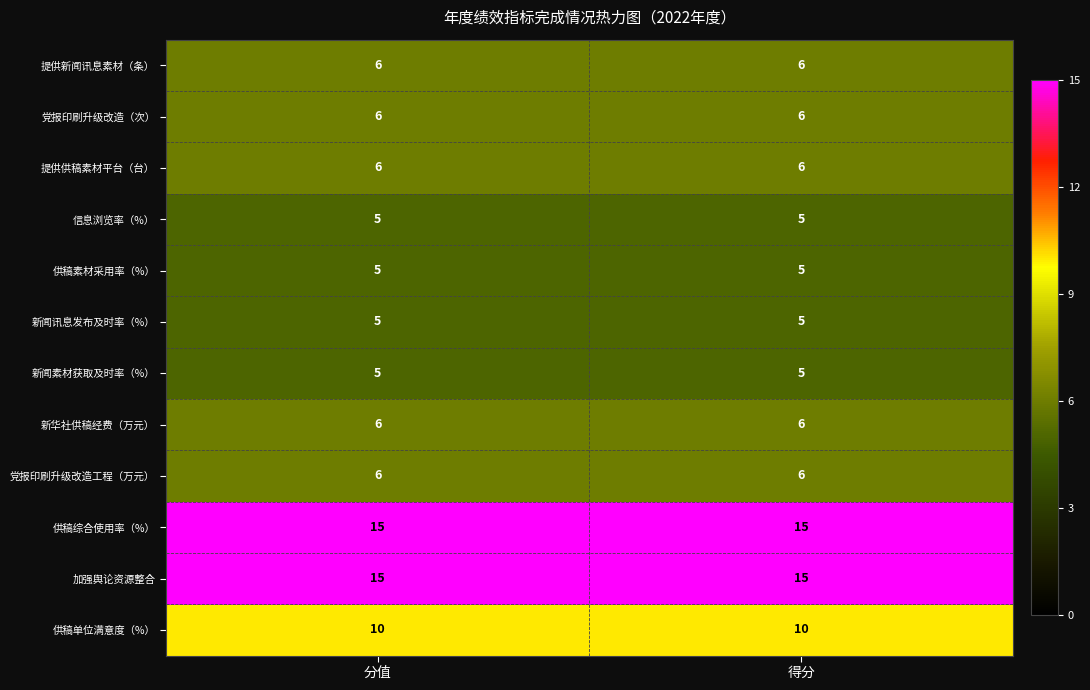

What is the highest value of the 新华社供稿经费（万元） series?

6